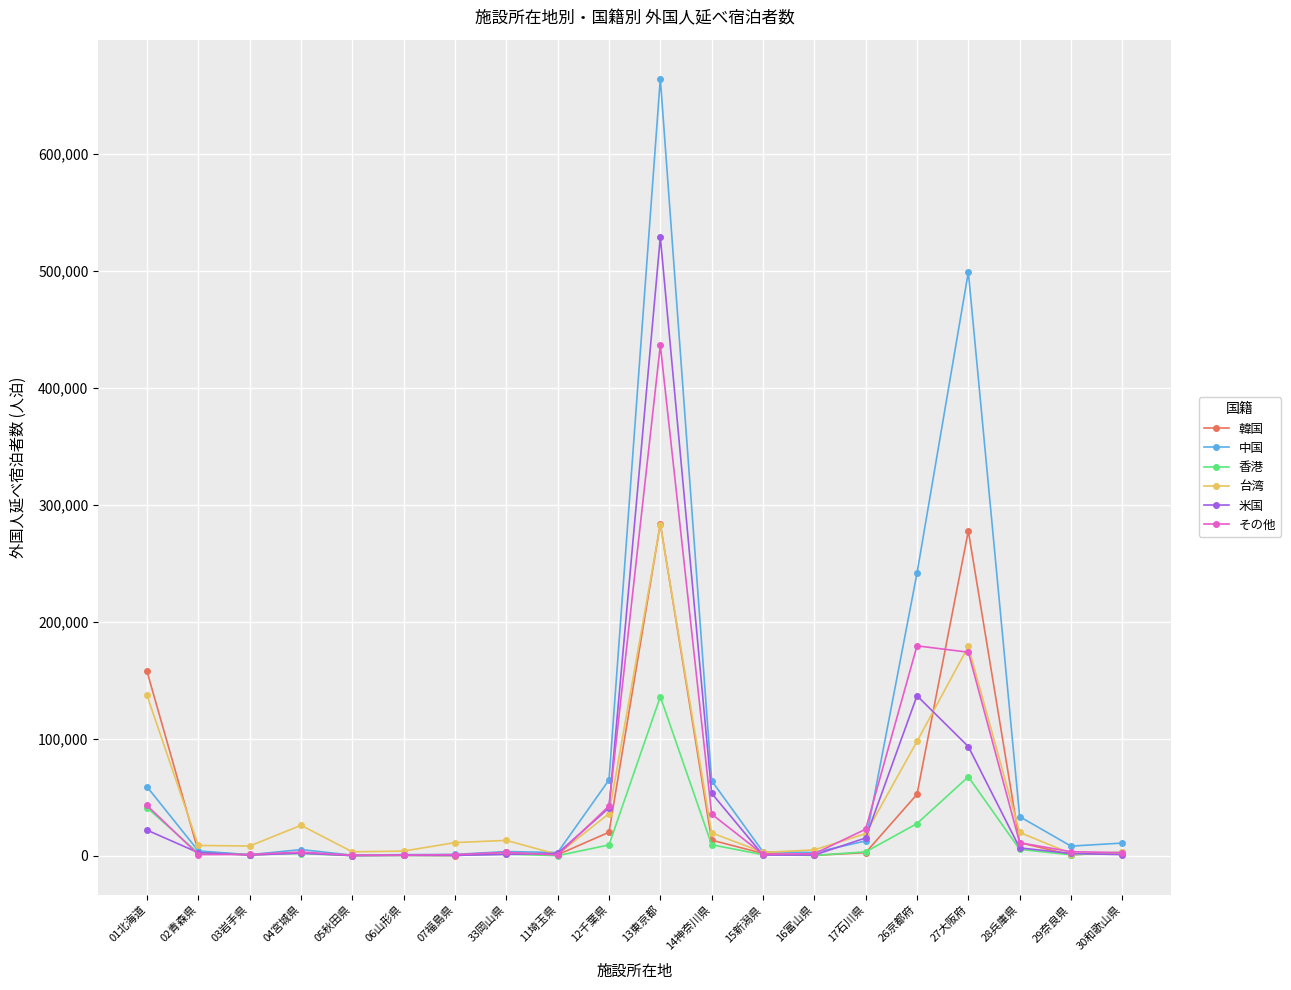

Which category has the highest value across all series?

13東京都